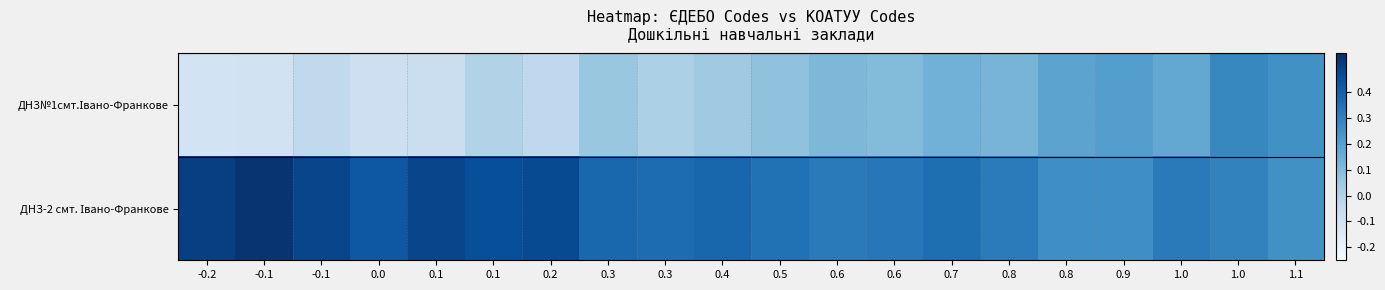

Rank the series at -0.1 from lowest to highest value.

ДНЗ№1смт.Івано-Франкове, ДНЗ-2 смт. Івано-Франкове